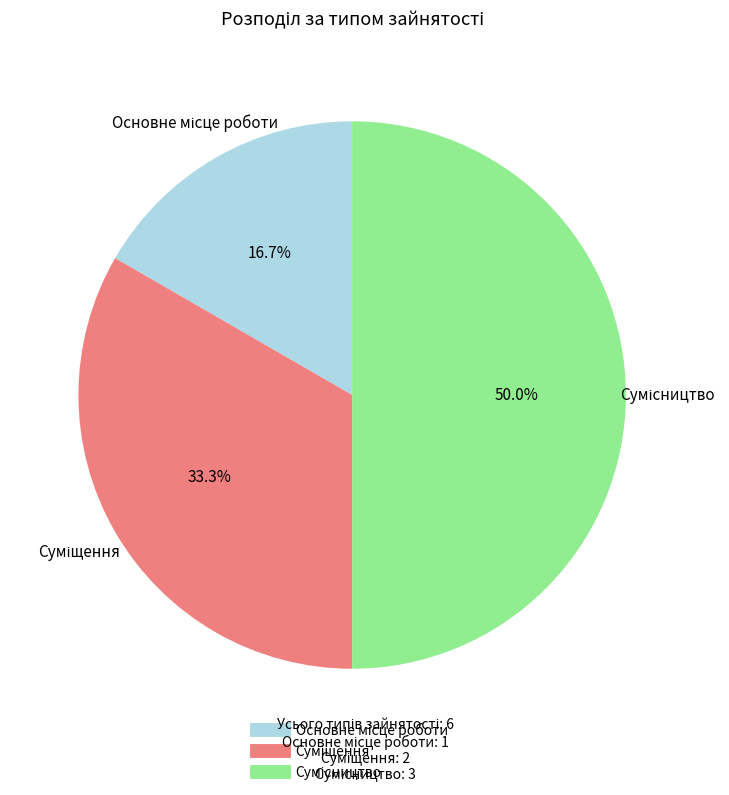

To the nearest percent, what is the difference between the Основне місце роботи and Сумісництво slice percentages?

33%